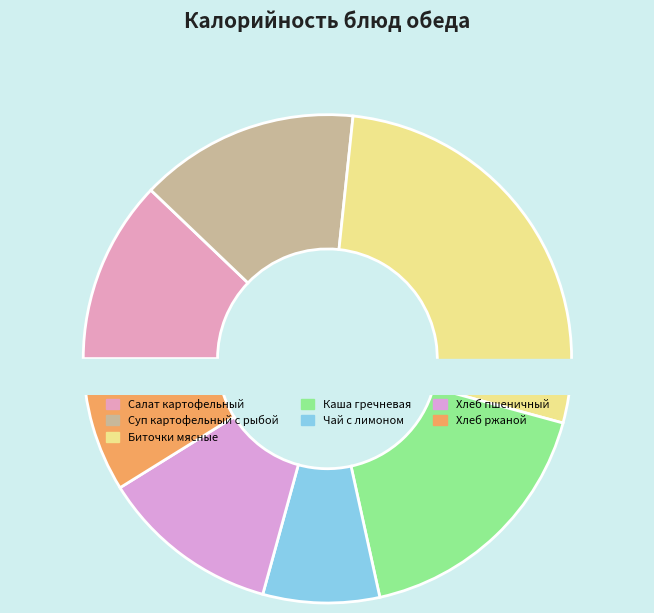

Is the sum of Хлеб пшеничный and Суп картофельный с рыбой greater than half?

No